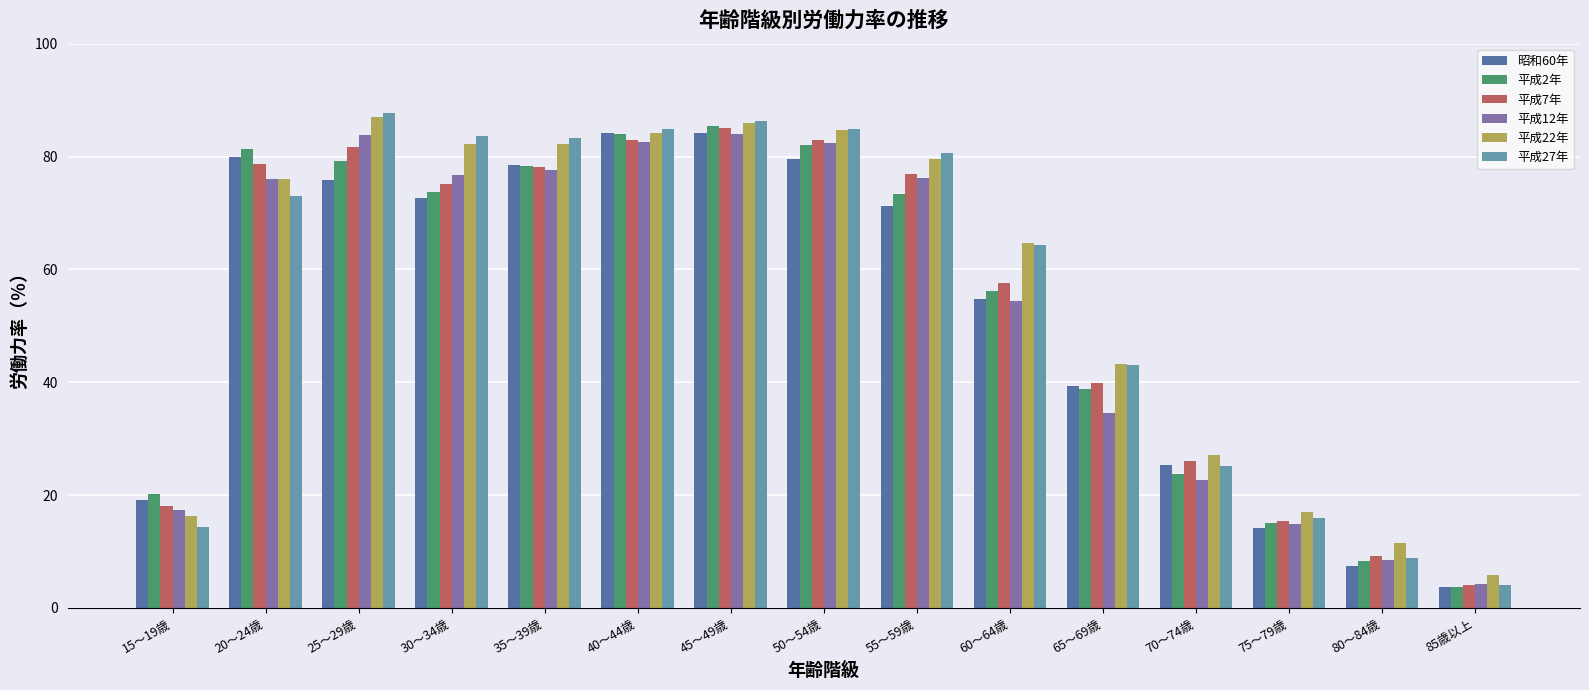

Which category has the highest value across all series?

25～29歳